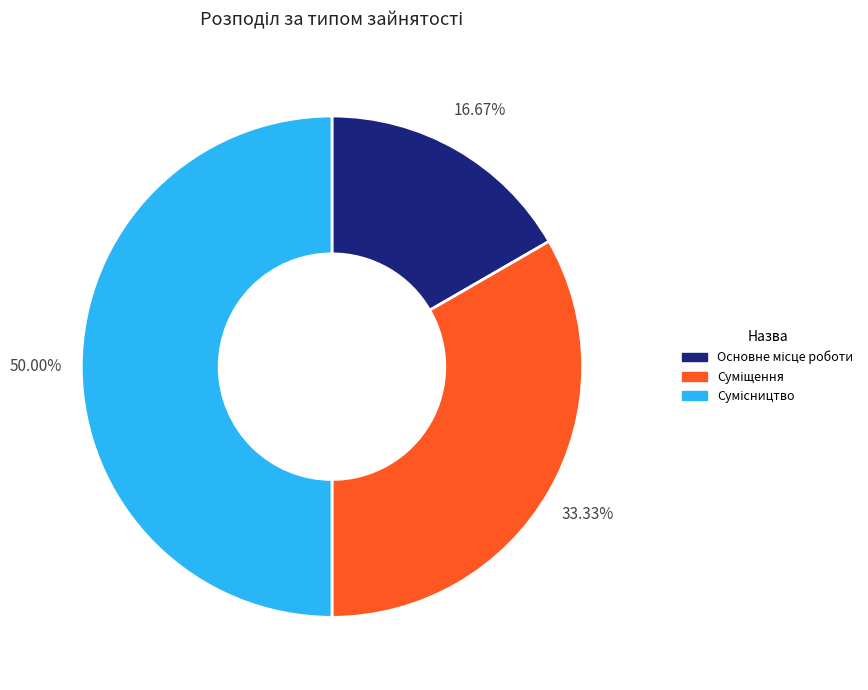

Count the number of slices in the pie.

3